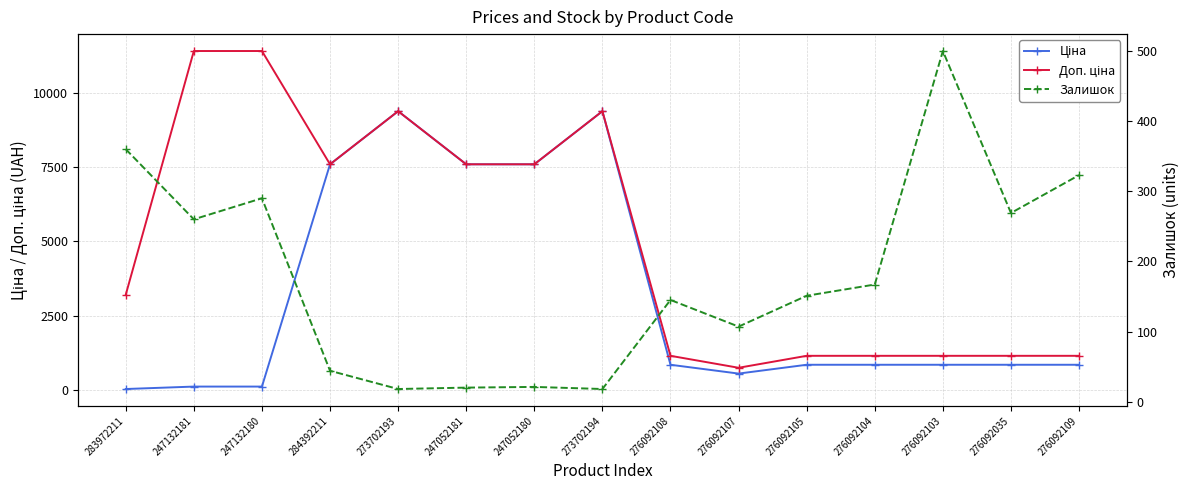

What is the difference between the maximum and minimum values in the Доп. ціна series?

10663.0